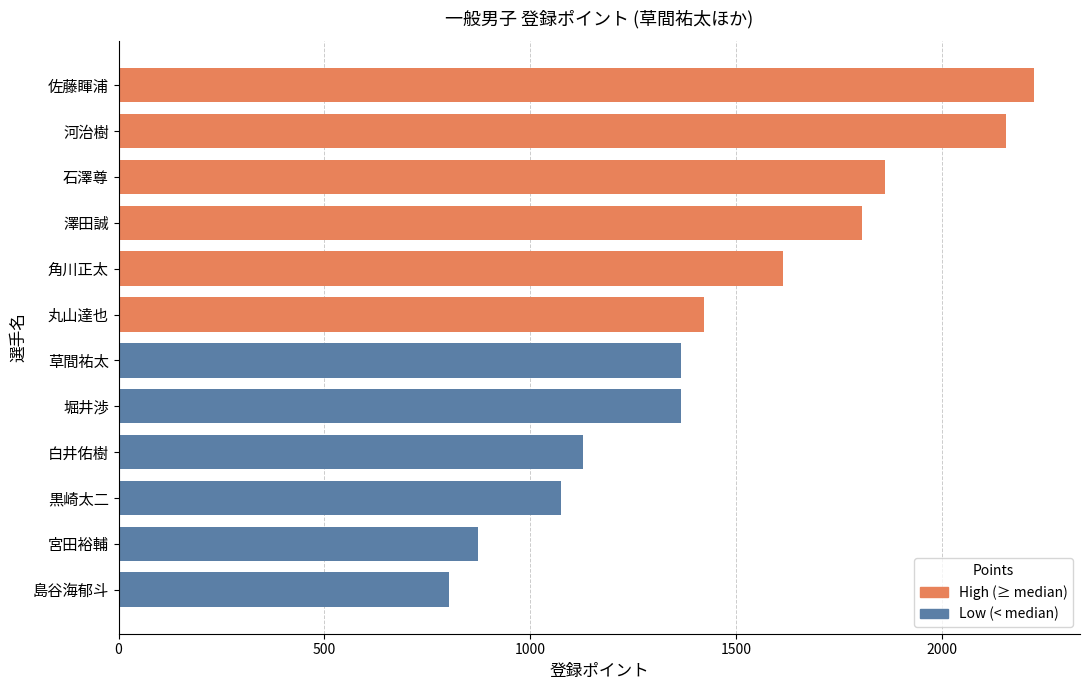

Are the bars horizontal?

Yes